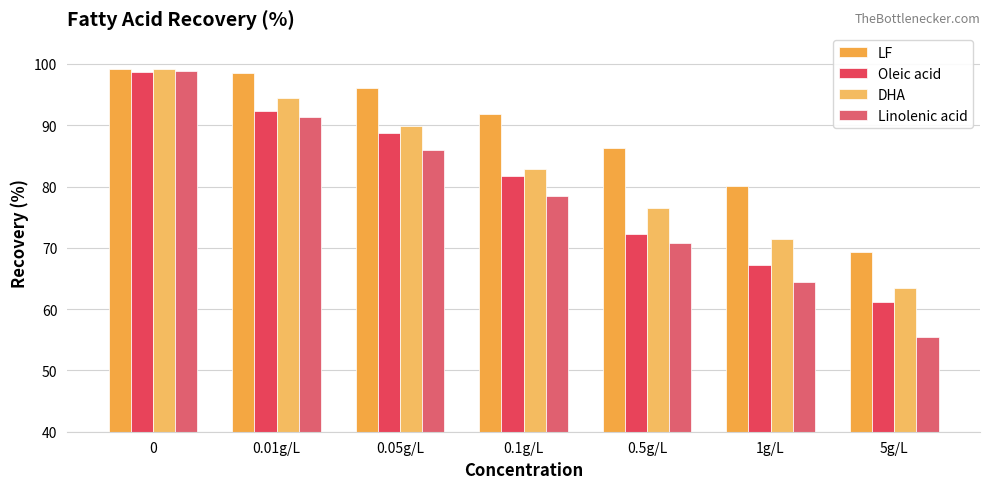

Which series has the largest range (max minus min)?

Linolenic acid